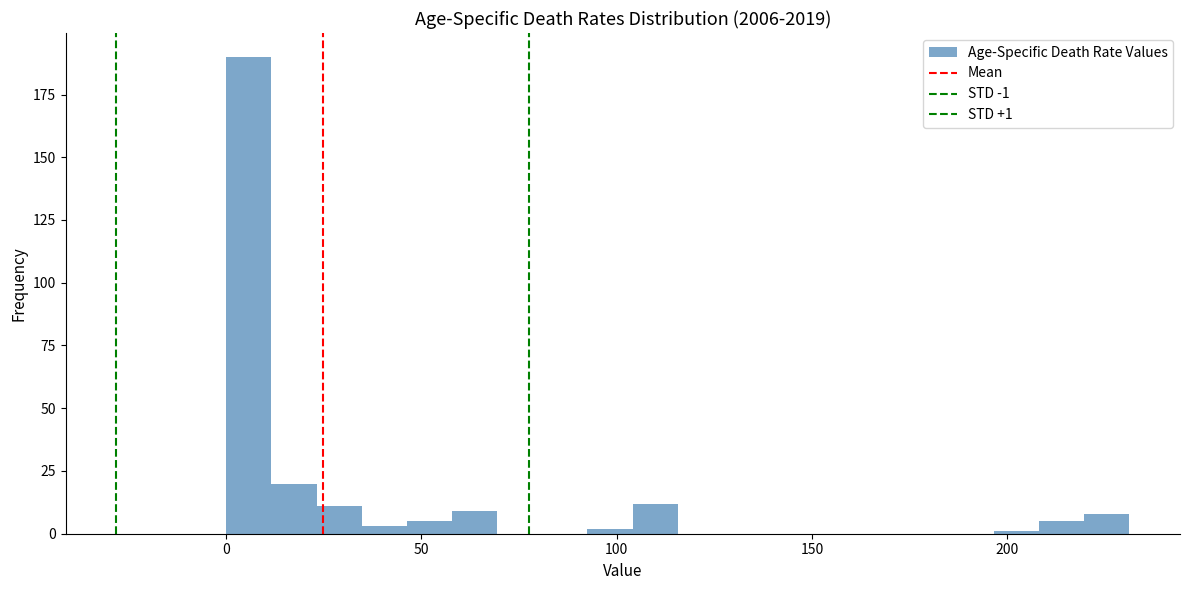

Read against the x-axis, roughly where is the centre of the tallest bar?

5